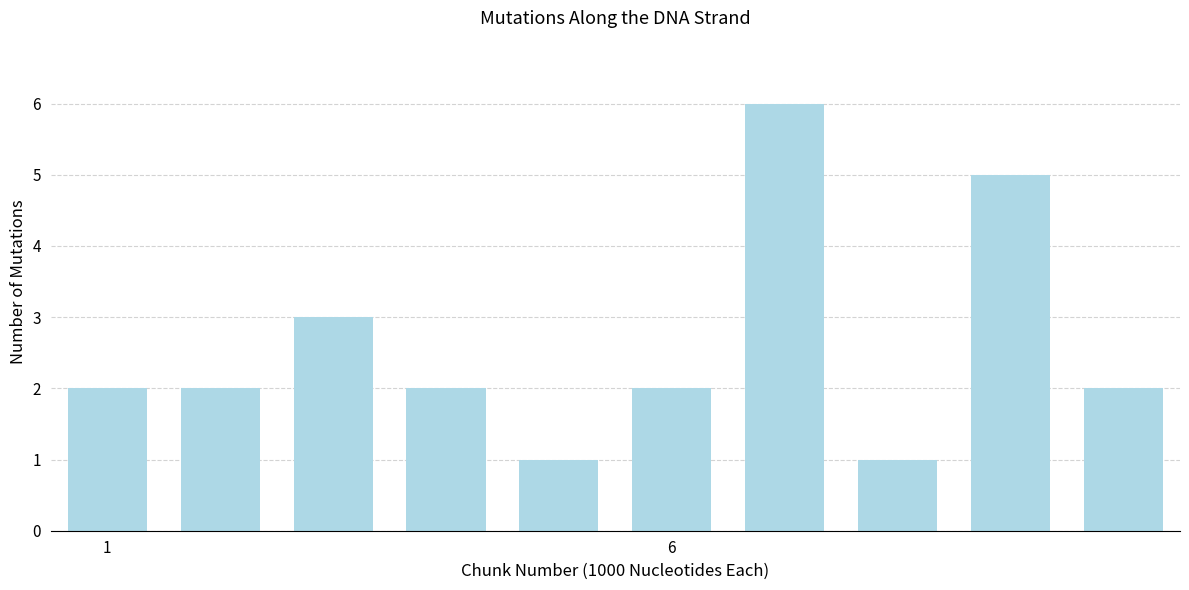

Count the values in the range 2 to 3.

6